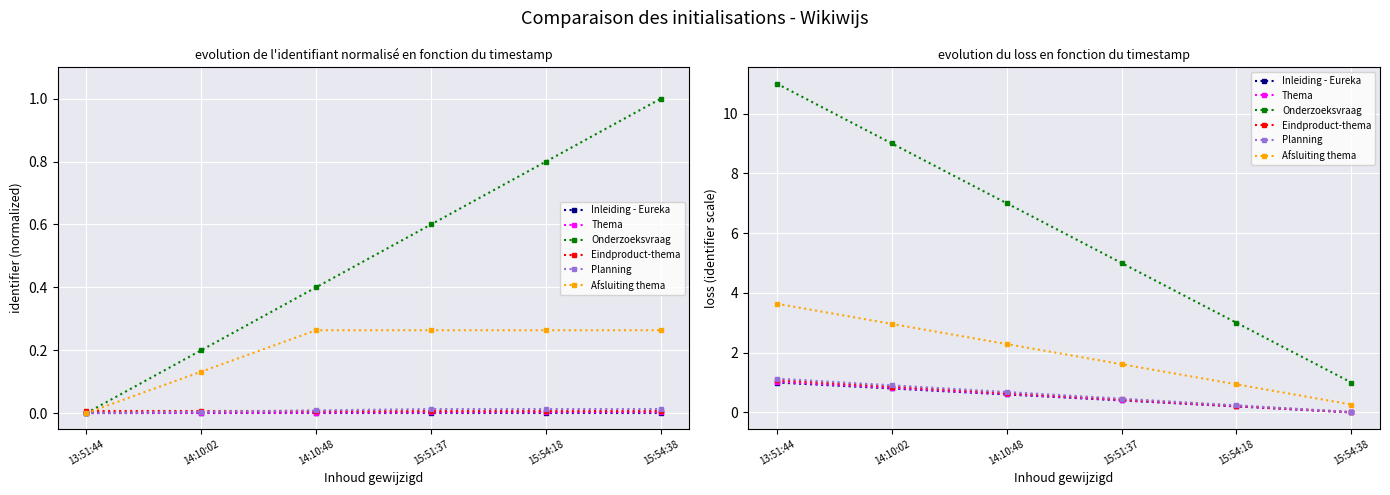

How many values in the Inleiding - Eureka series exceed 0?

5